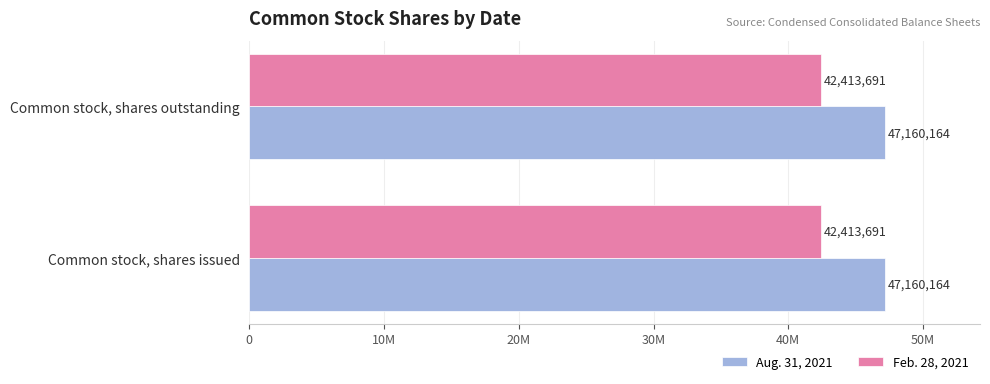

The Feb. 28, 2021 series shows 21464828 at Common stock, shares issued. True or false?

False